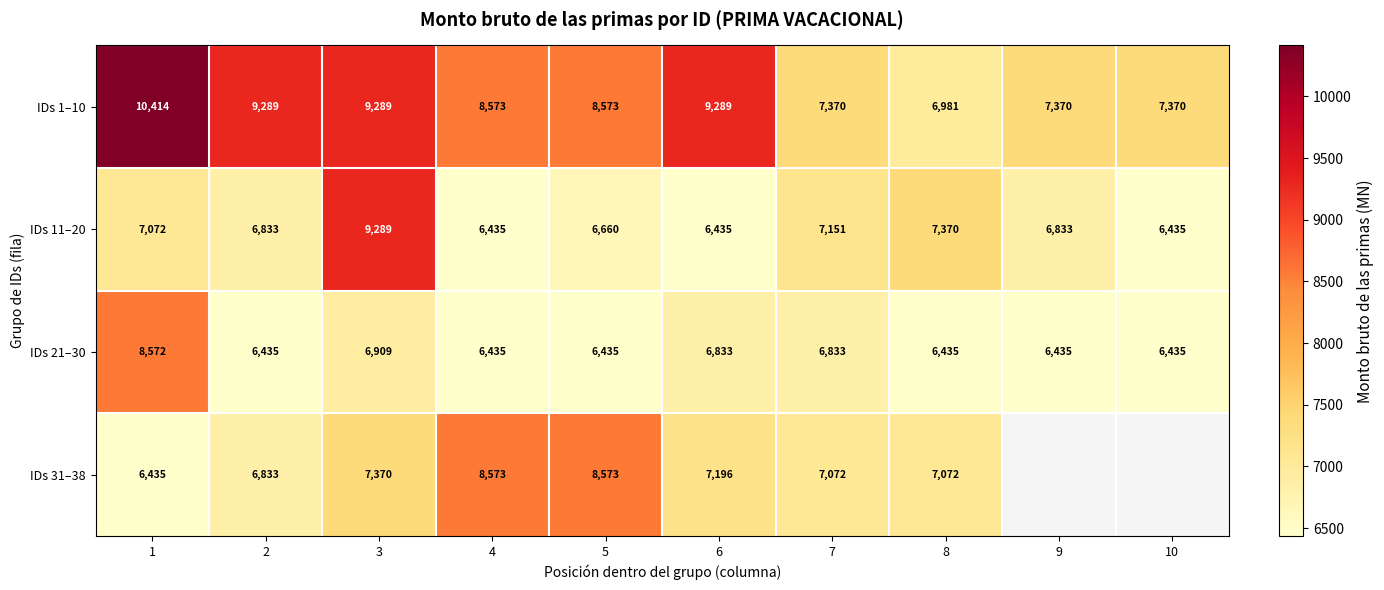

True or false: IDs 21–30 has a value of 8772.5 at 4.

False